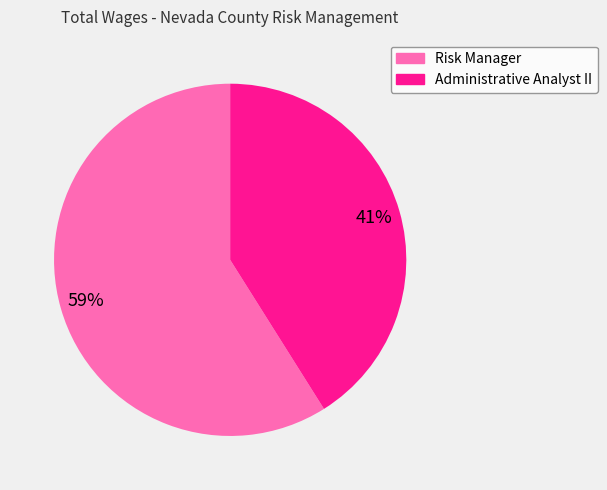

To the nearest percent, what is the difference between the largest and smallest slice percentages?

18%